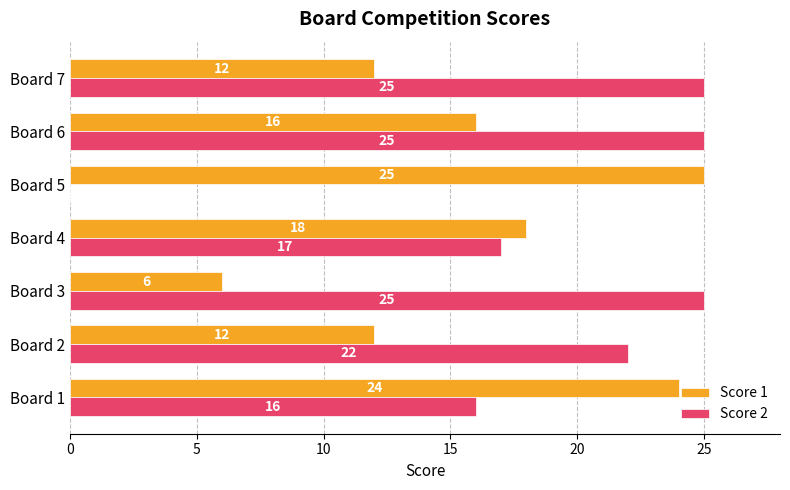

Which series has the widest spread of values?

Score 2